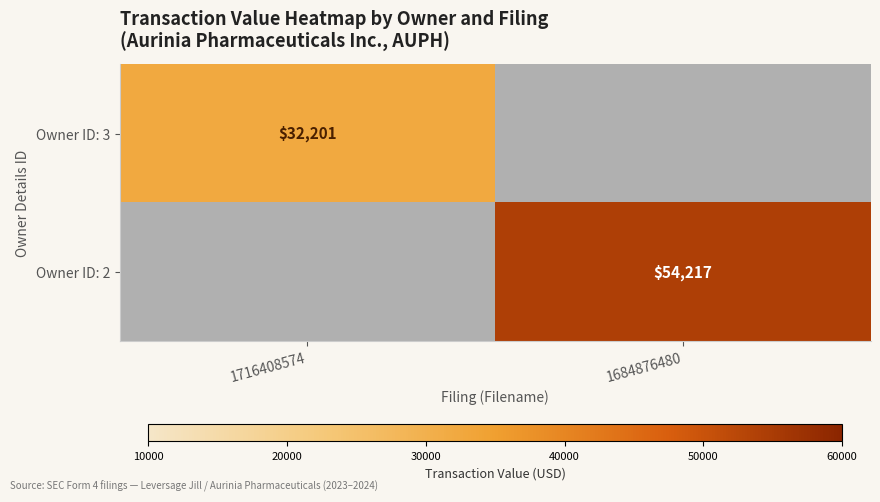

True or false: Owner ID: 2 has a value of 77389 at 1684876480.

False